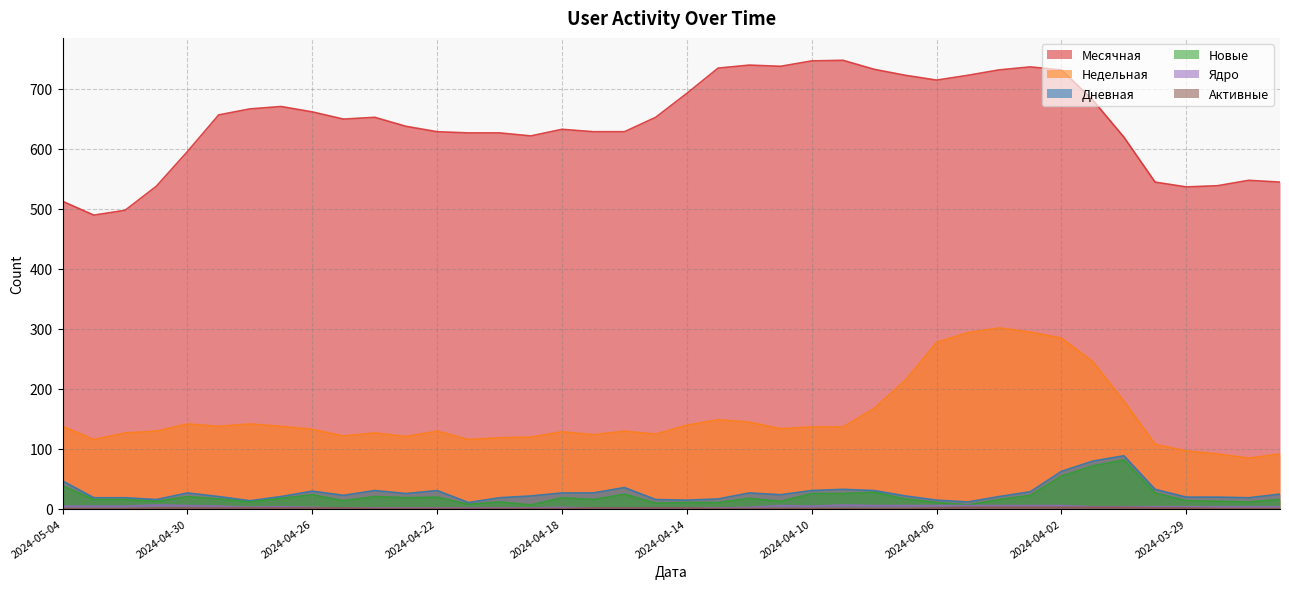

What is the approximate value of Дневная at 2024-05-04?

46